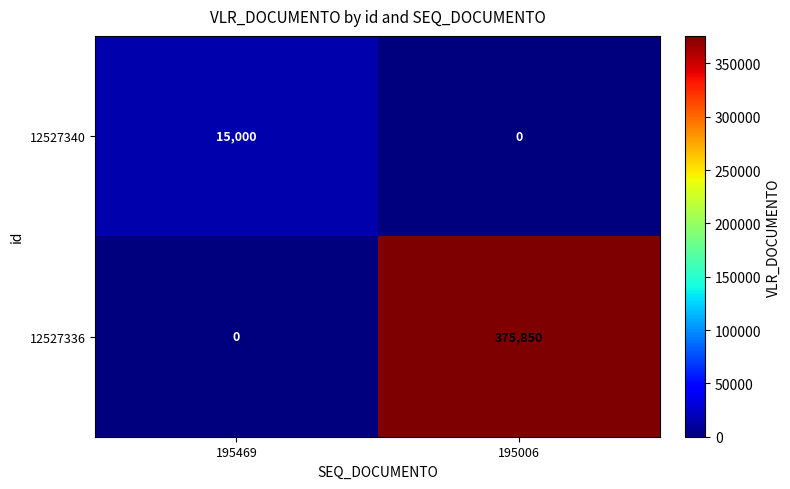

What is the greatest value displayed?

375850